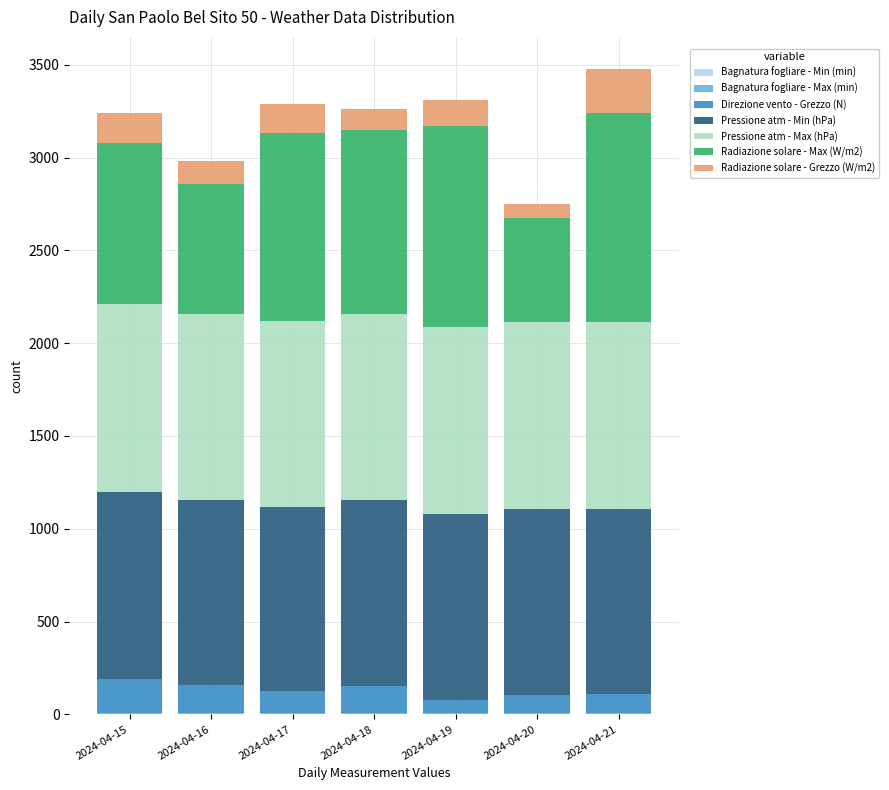

Count the number of data series in this chart.

6